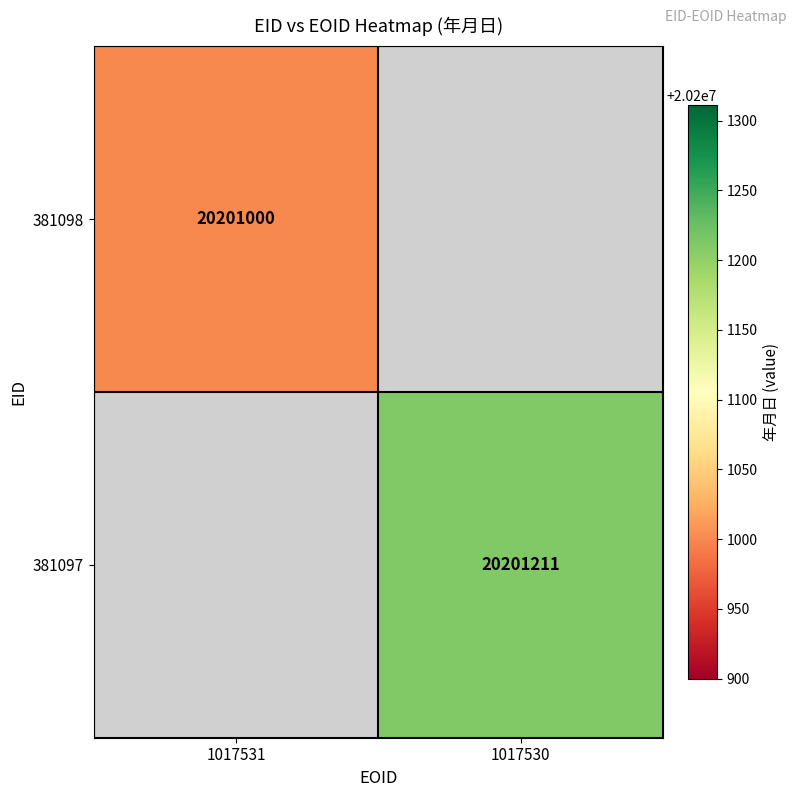

How many categories are shown in the chart?

2